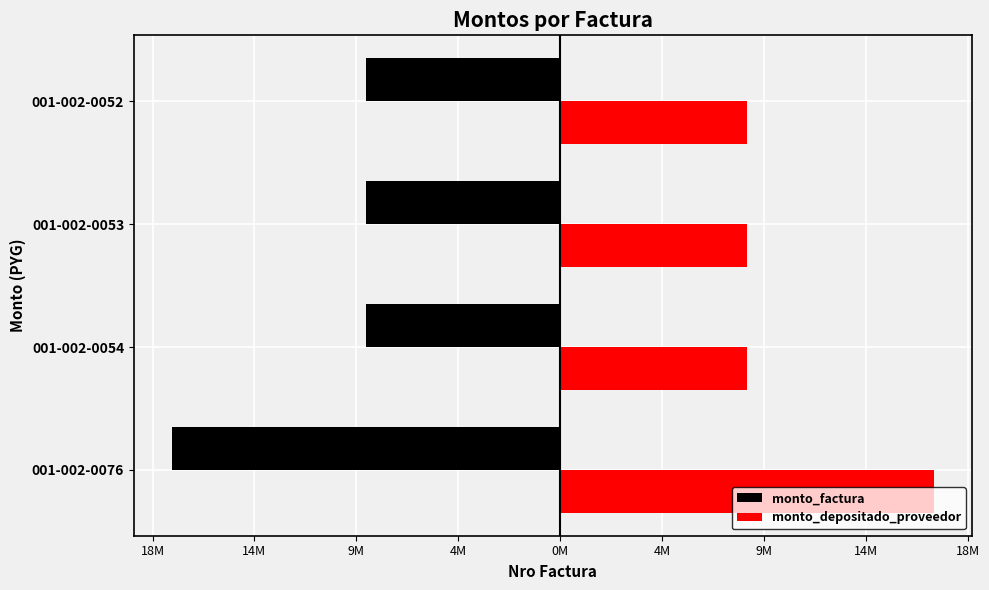

What are all the series names shown in the legend?

monto_factura, monto_depositado_proveedor